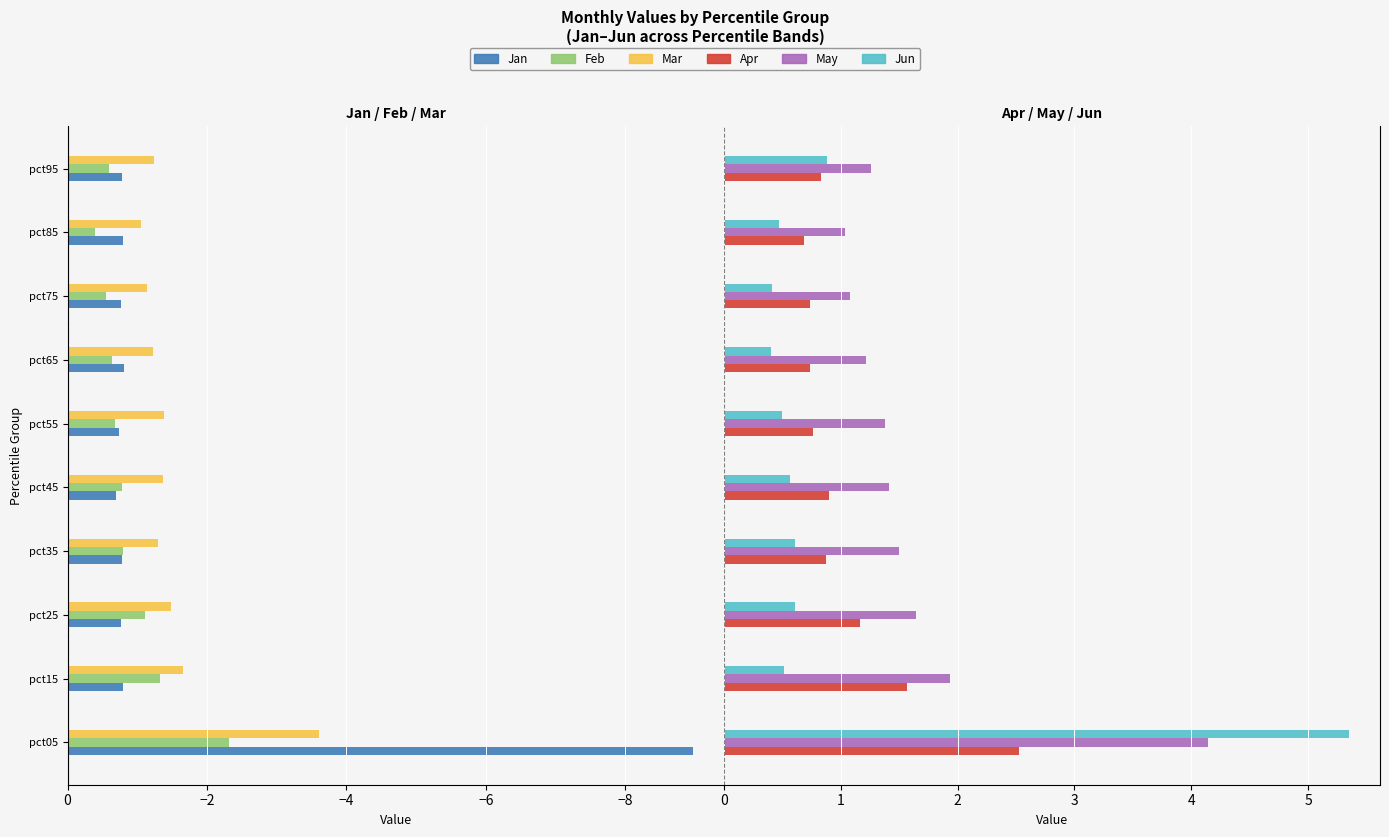

Is the value of Mar at pct95 greater than the value of Feb at pct35?

No